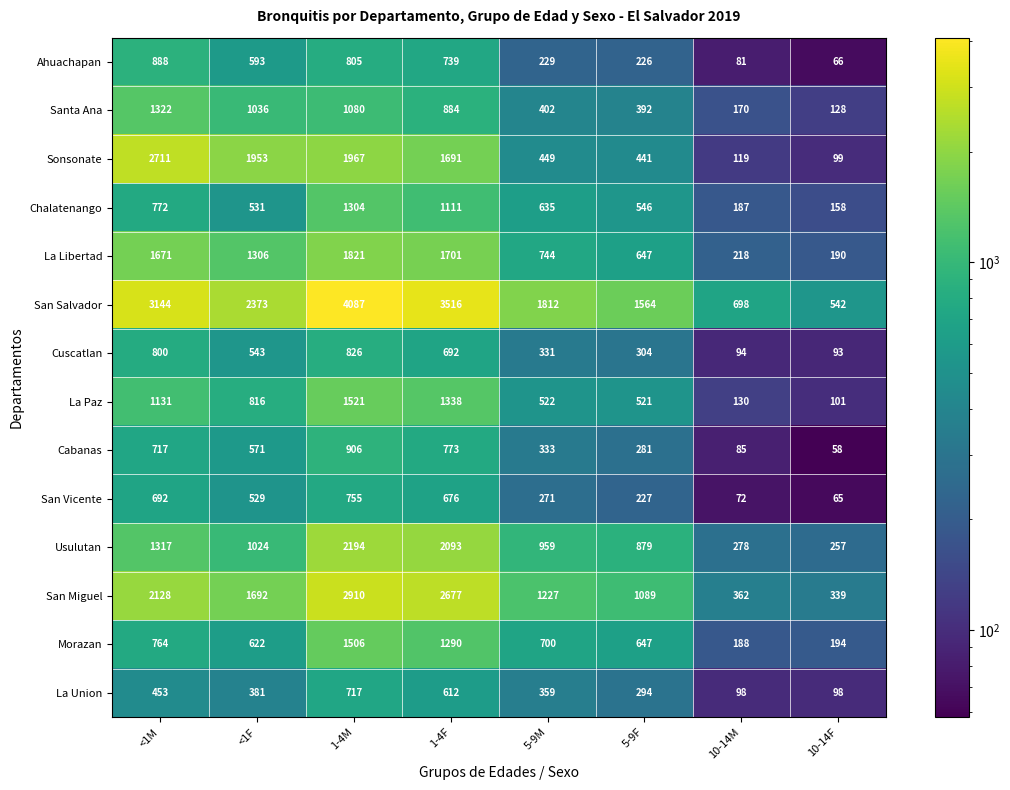

Rank the series by their maximum value, from highest to lowest.

San Salvador, San Miguel, Sonsonate, Usulutan, La Libertad, La Paz, Morazan, Santa Ana, Chalatenango, Cabanas, Ahuachapan, Cuscatlan, San Vicente, La Union